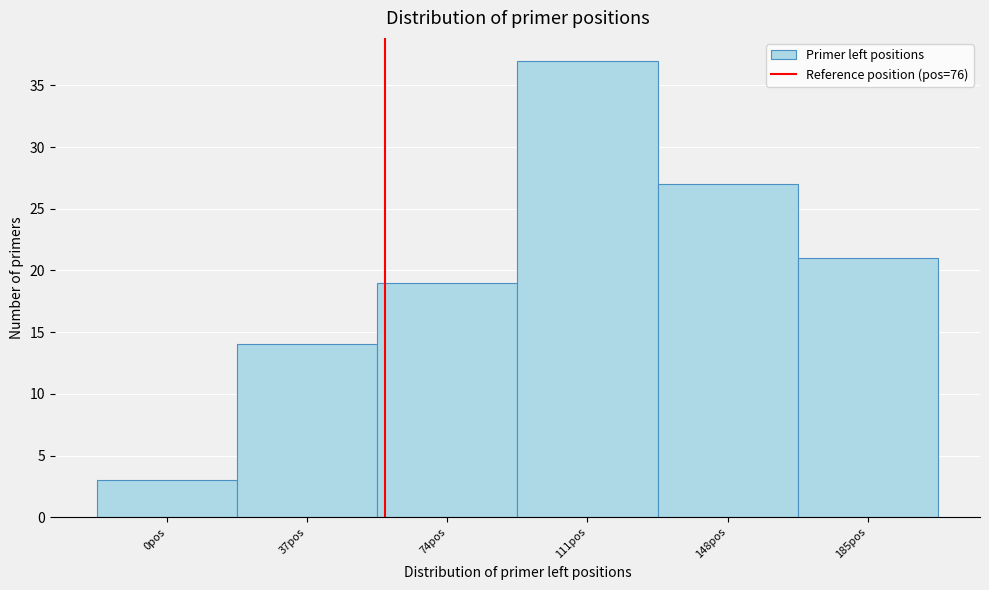

Reading right to left, what are all the values shown in this chart?

21	27	37	19	14	3